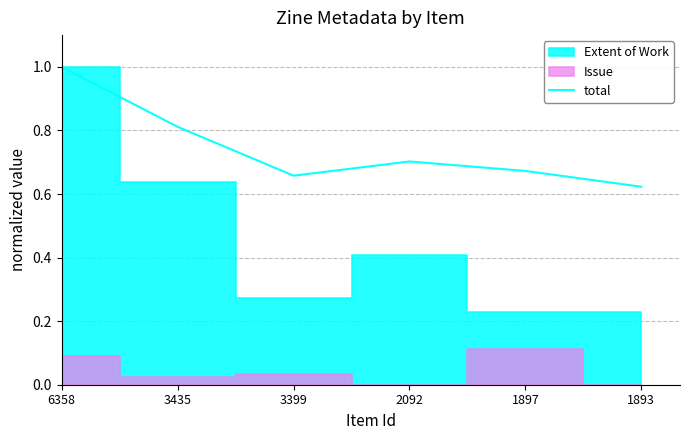

Rank the categories by value from lowest to highest.

1893, 3399, 1897, 2092, 3435, 6358